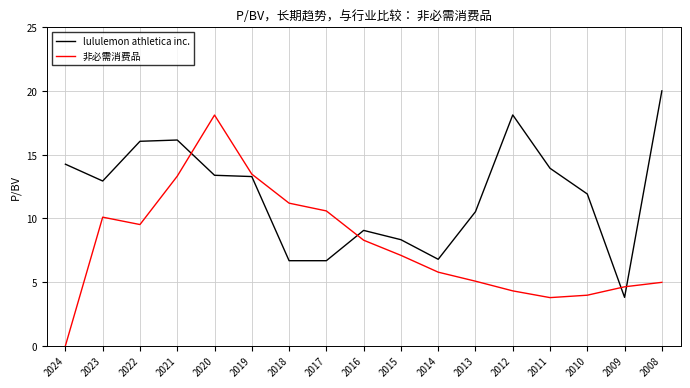

Is it true that 非必需消费品 equals 4.6 at 2019?

False